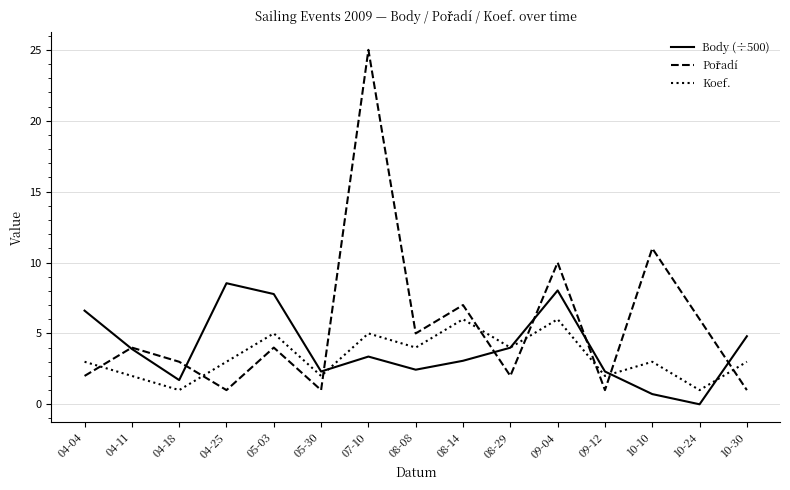

At which category is the sum across all series the highest?

07-10